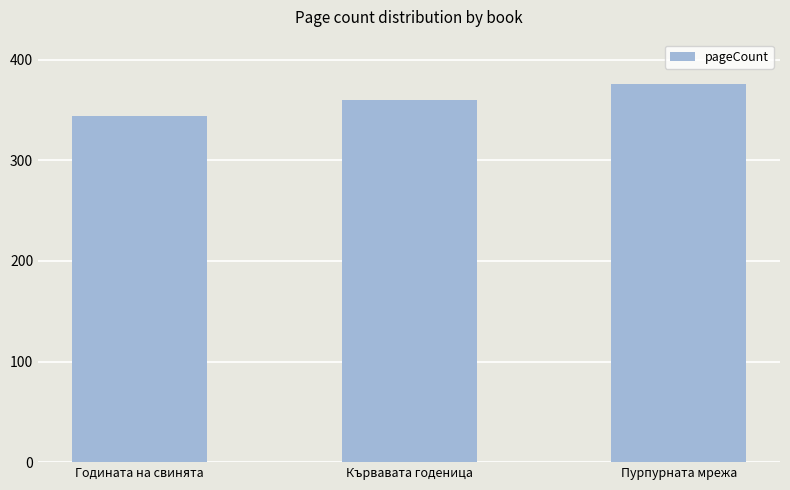

True or false: the data shows 617 at Кървавата годеница.

False